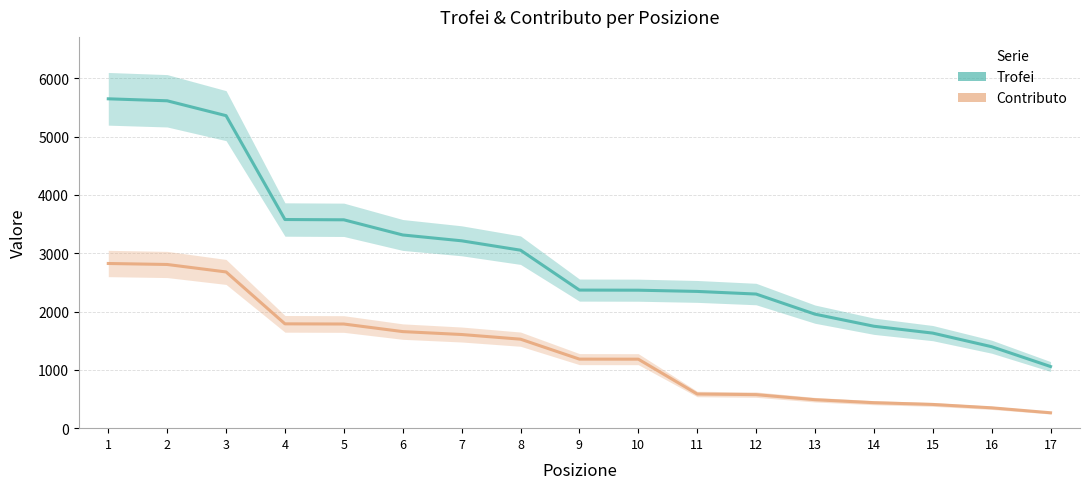

What is the sum of all Contributo values?

22146